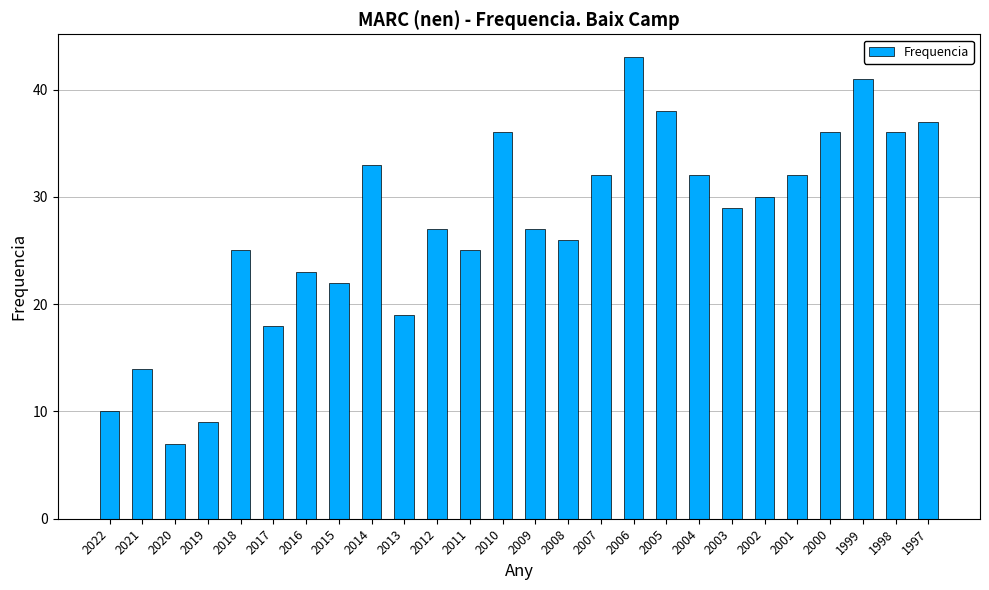

What is the ratio of the value at 2013 to the value at 2018?

0.8